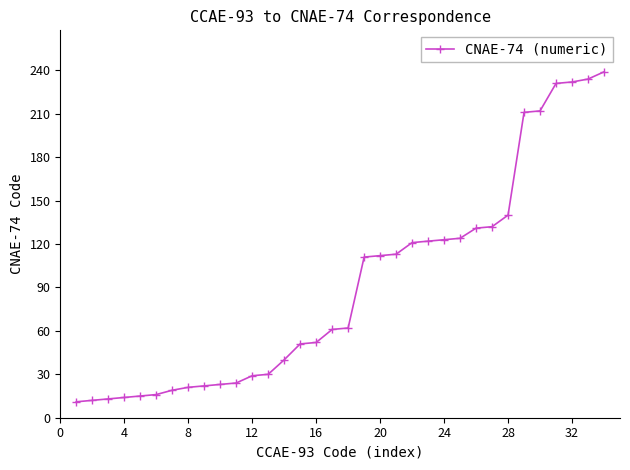

What is the value of the 13th point from the left?

30